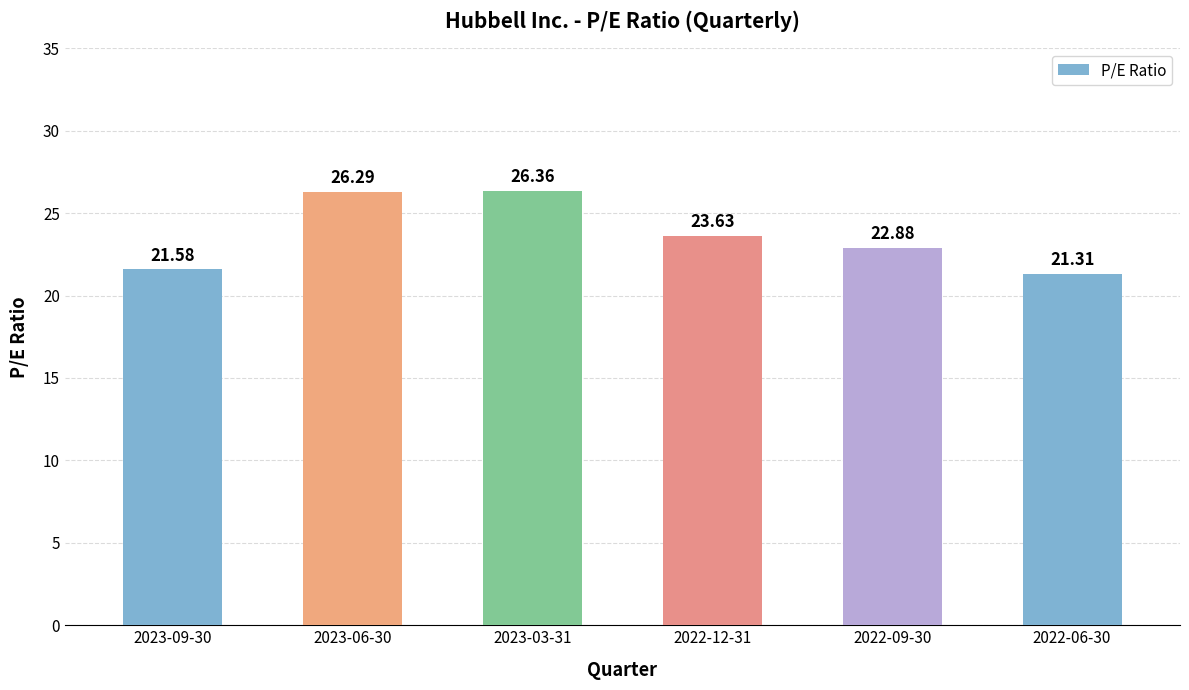

Is it true that the value at 2023-06-30 is 26.3?

True